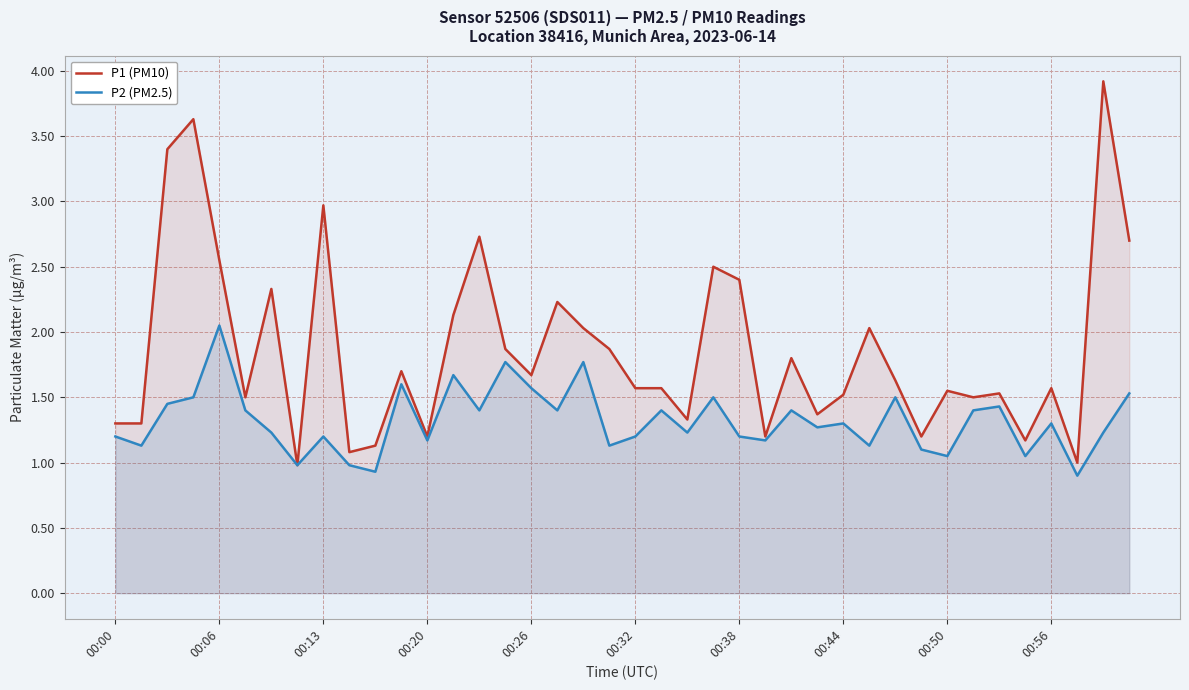

How many data points in P2 (PM2.5) are above 1?

36